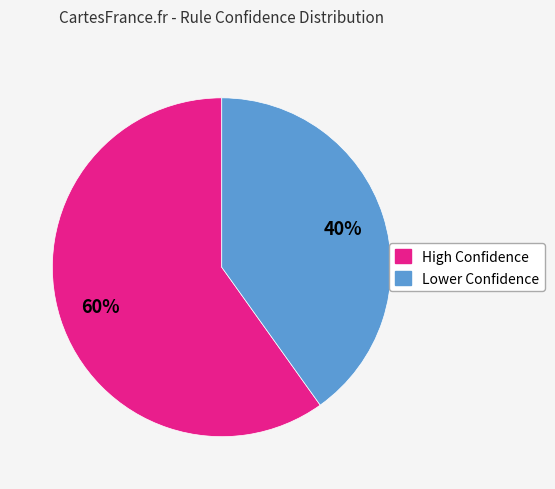

To the nearest percent, what is the average slice percentage?

50%